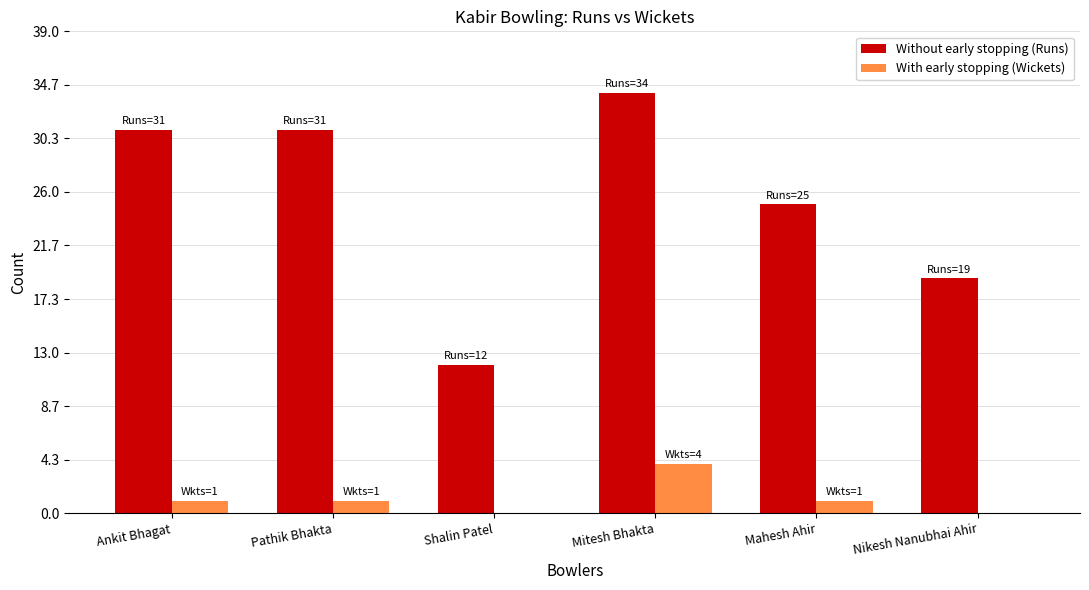

Reading left to right, list all the values displayed in this chart.

Without early stopping (Runs): 31	31	12	34	25	19
With early stopping (Wickets): 1	1	0	4	1	0